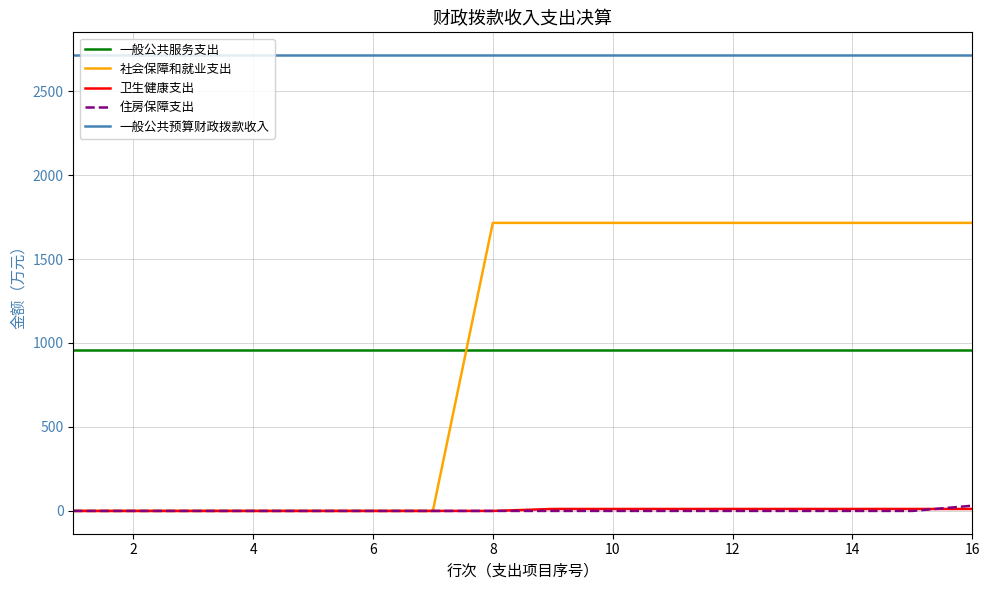

How many lines are shown in the chart?

5